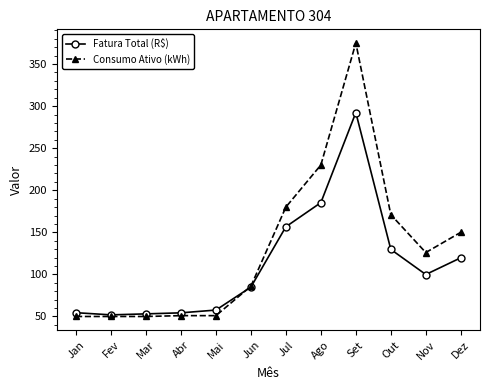

At which category is the sum across all series the highest?

Set